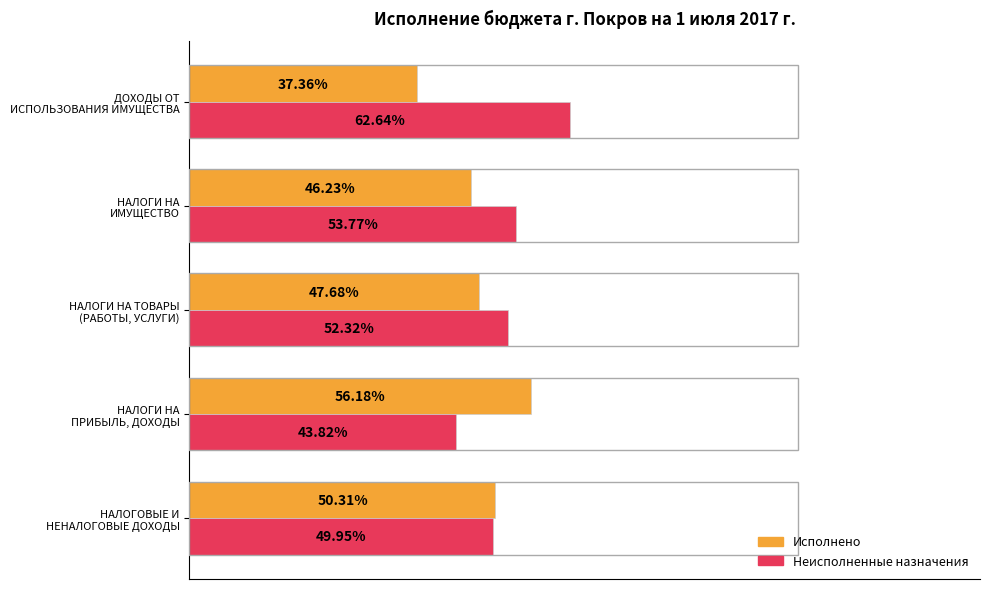

Rank the series by their average value, from highest to lowest.

Неисполненные назначения, Исполнено